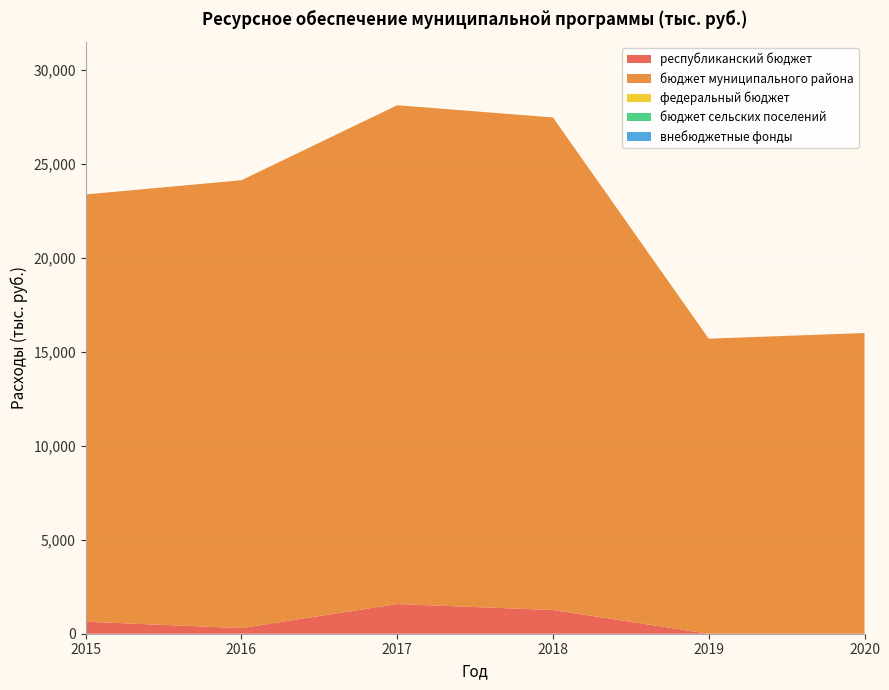

Reading right to left, transcribe all the data shown in this chart.

республиканский бюджет: 0.0	0.0	1261.0	1577.1	300.0	640.0
бюджет муниципального района: 15990.0	15690.0	26192.7	26525.3	23813.4	22719.6
федеральный бюджет: 0.0	0.0	0.0	0.0	0.0	0.0
бюджет сельских поселений: 0.0	0.0	0.0	0.0	0.0	0.0
внебюджетные фонды: 0.0	0.0	0.0	0.0	0.0	0.0